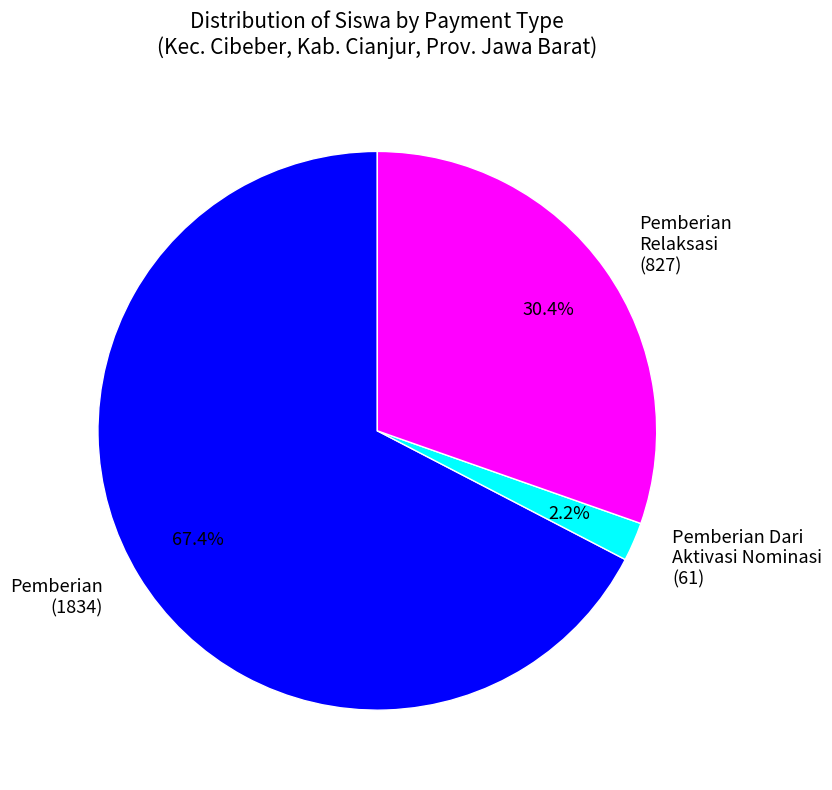

Does Pemberian Relaksasi (827) account for over 50% of the chart?

No